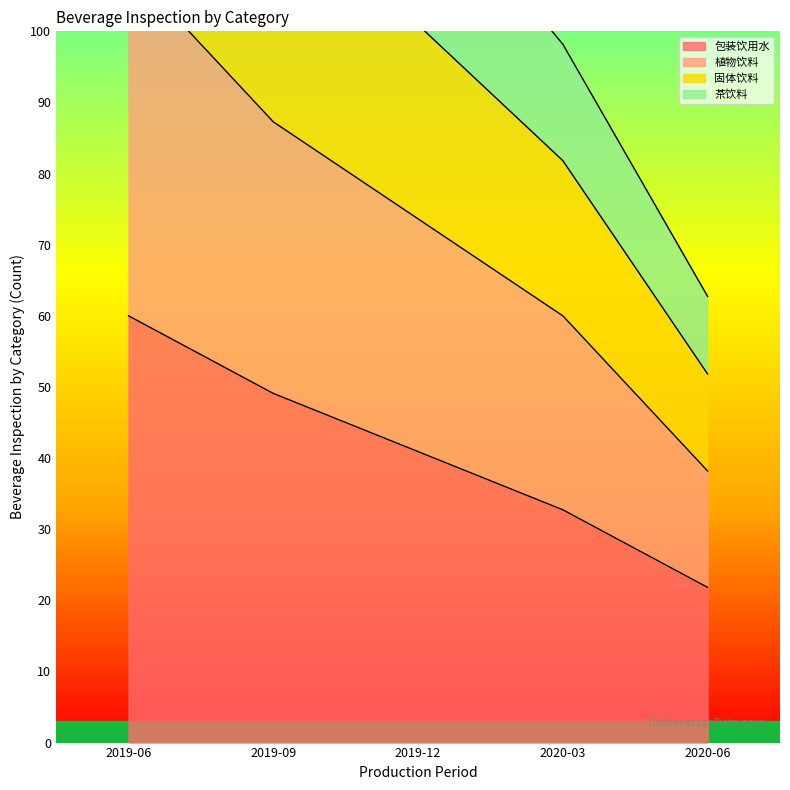

List the labels in order of 包装饮用水 value, smallest first.

2020-06, 2020-03, 2019-12, 2019-09, 2019-06